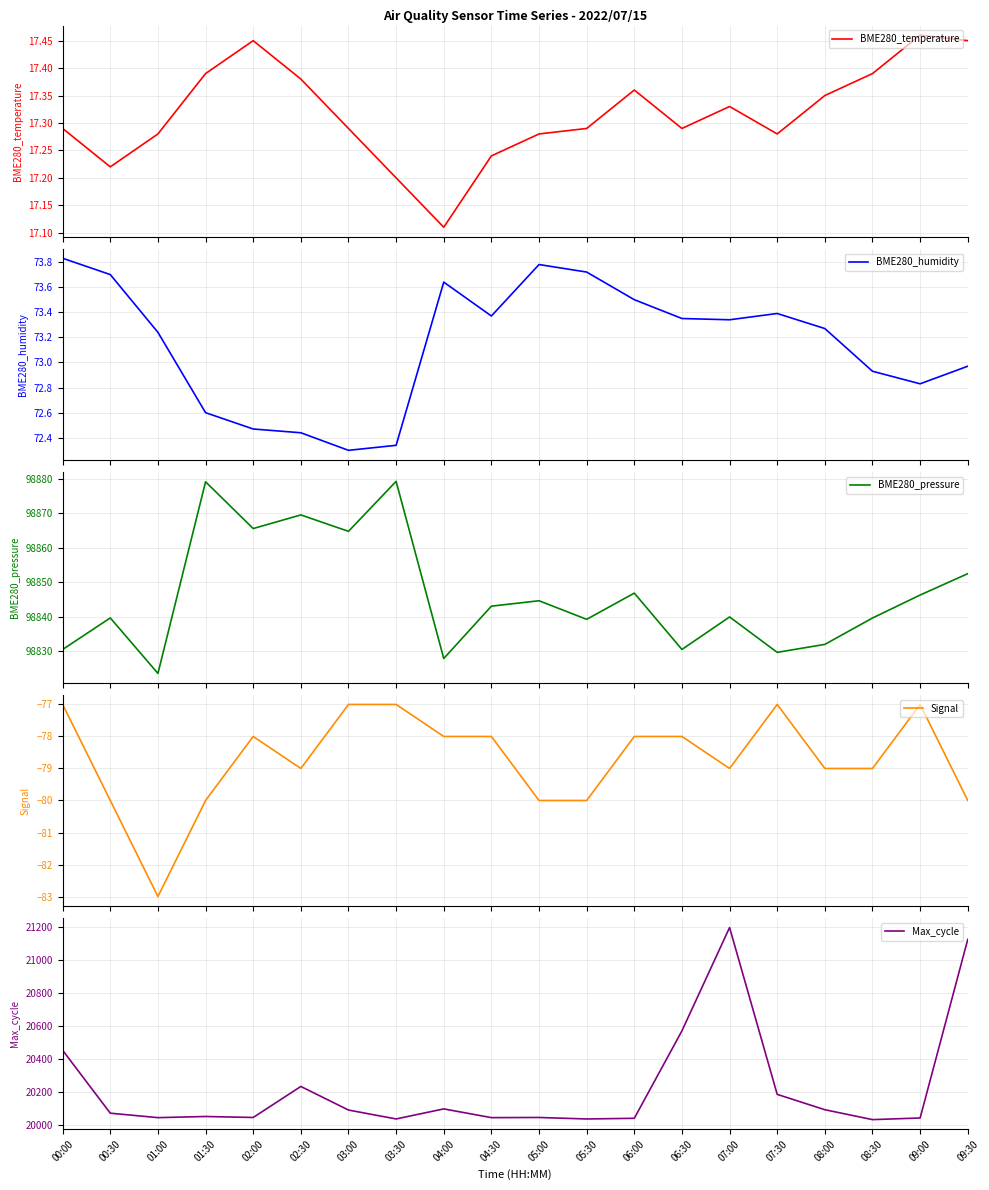

What is the label of the 11th point from the left?

05:00